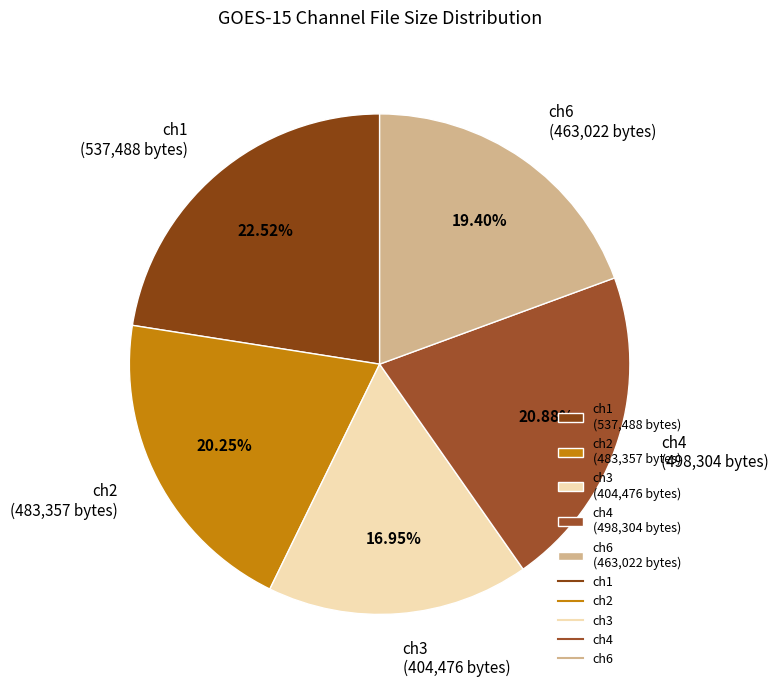

Do ch4 and ch1 together represent more than half of the pie?

No